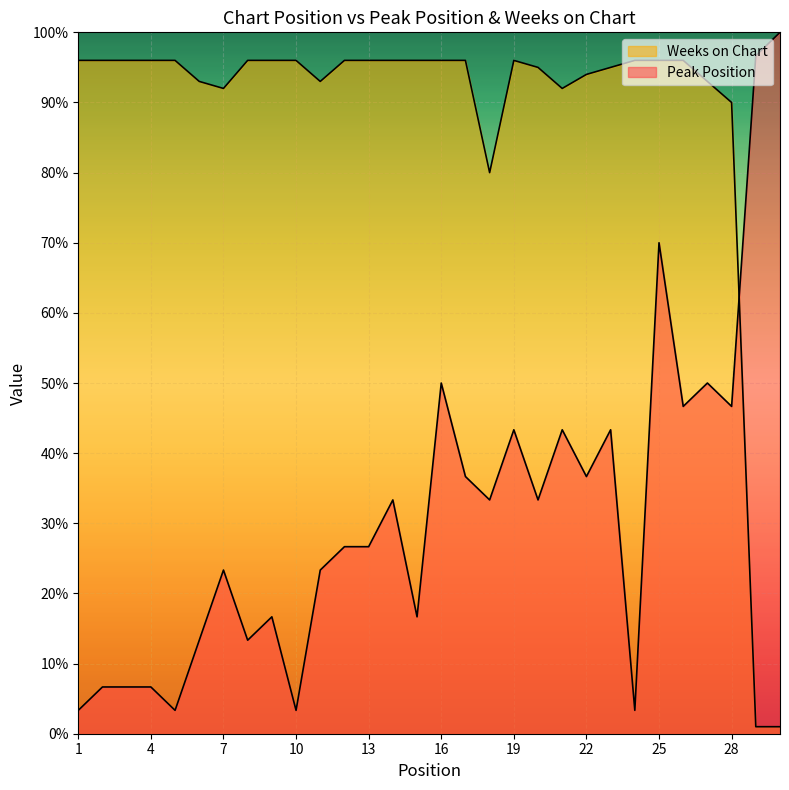

At which category is the sum across all series the highest?

25